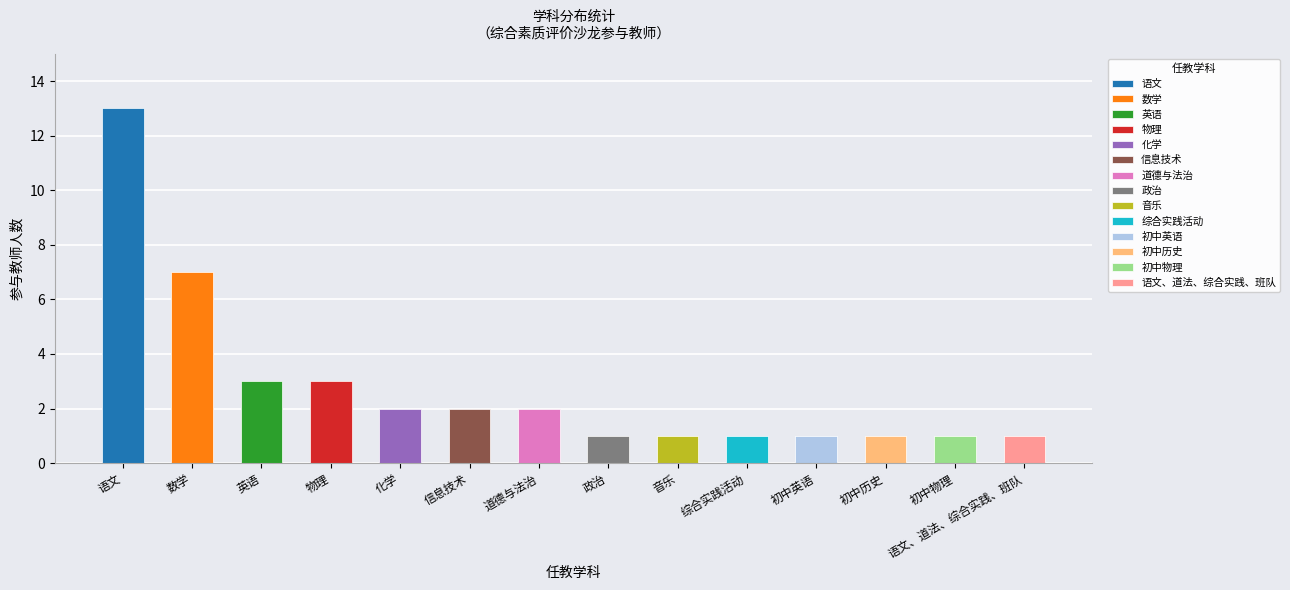

Between 综合实践活动 and 语文, which is larger?

语文